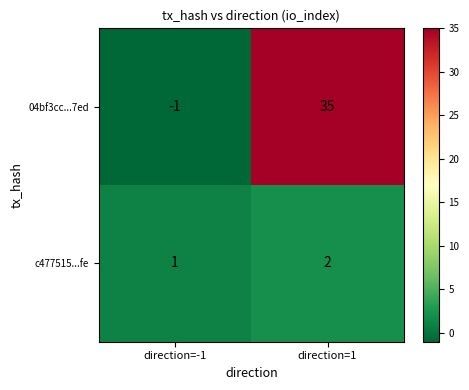

At which category is the sum across all series the highest?

direction=1